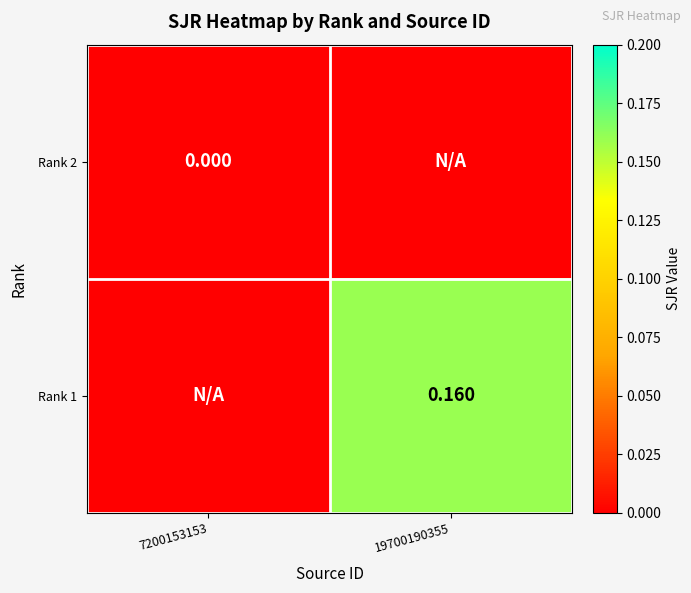

Is the value of Rank 1 at 19700190355 greater than the value of Rank 2 at 7200153153?

Yes